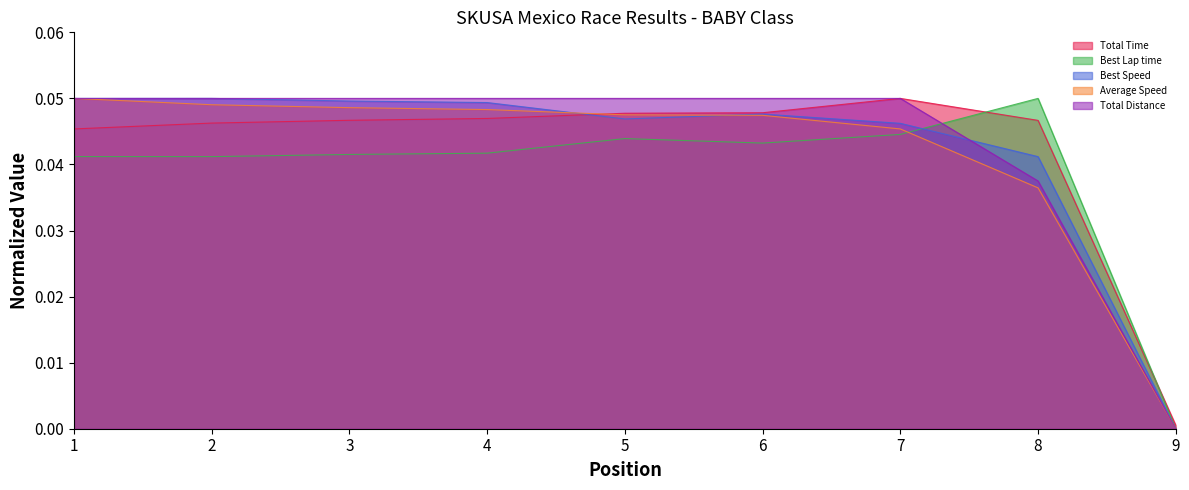

The value of Total Distance at 3 is 0.0. True or false?

False